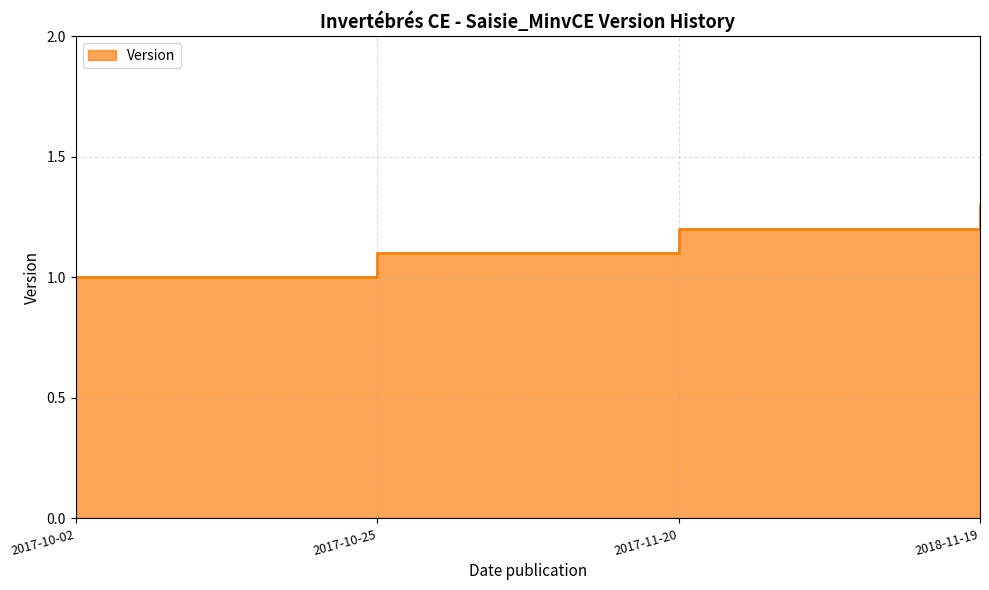

Rank the categories by value from lowest to highest.

2017-10-02, 2017-10-25, 2017-11-20, 2018-11-19